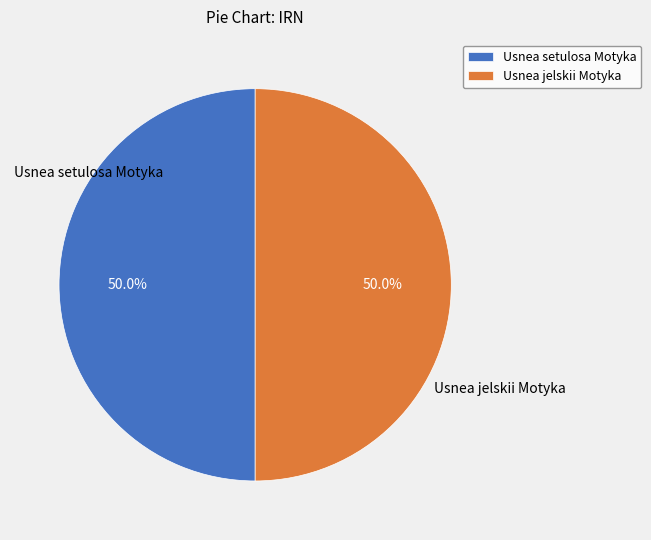

What is the total percentage of Usnea setulosa Motyka and Usnea jelskii Motyka?

100.0%